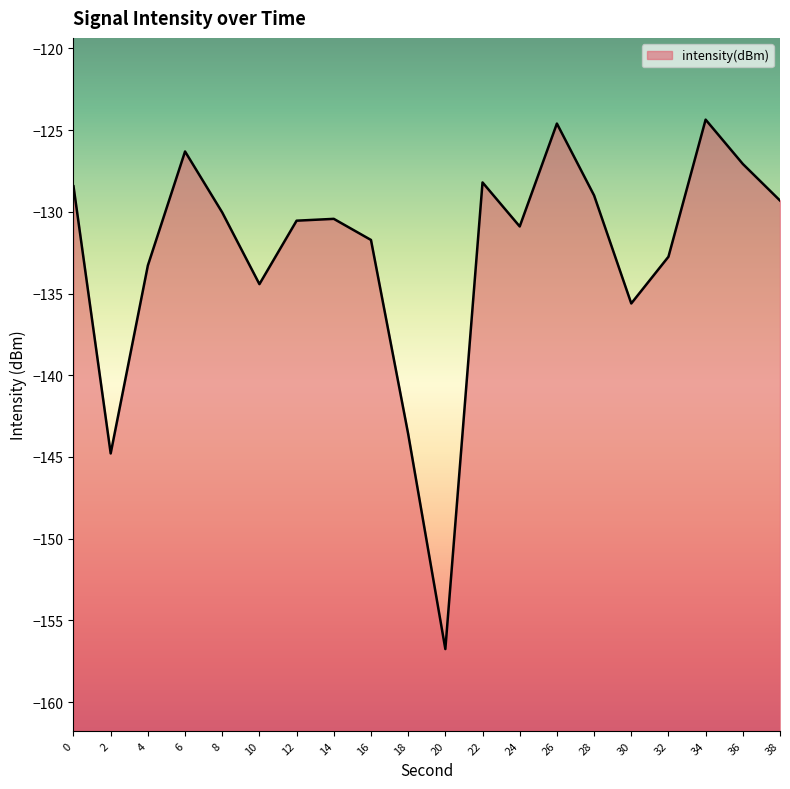

Which label corresponds to the smallest value in the chart?

20